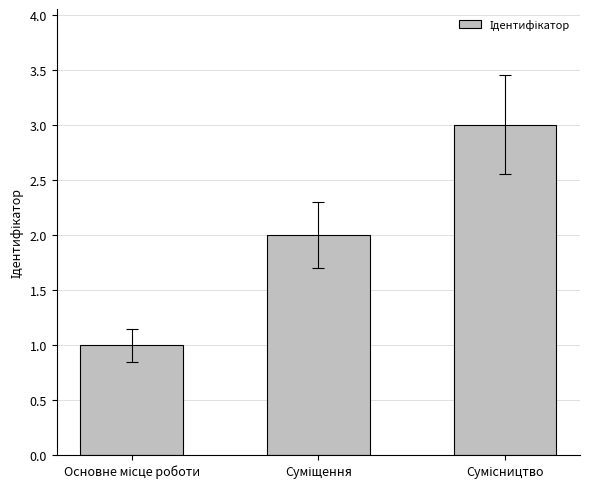

What is the maximum value shown in the chart?

3